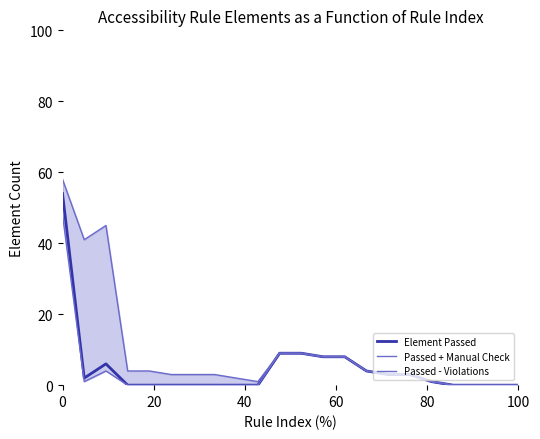

How many distinct data groups are displayed?

3